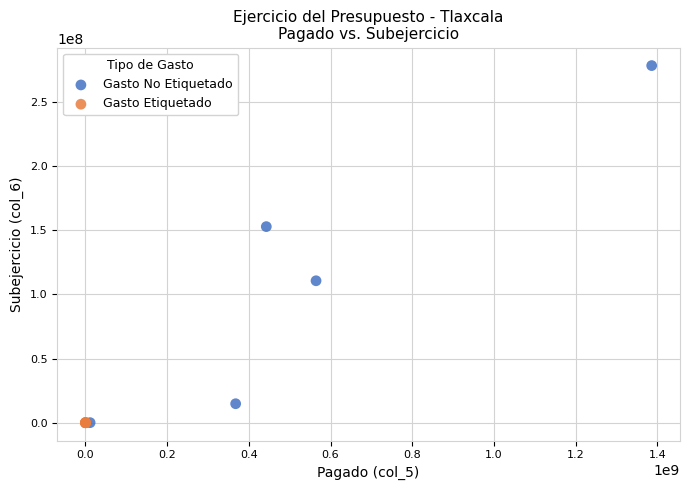

Which series has the largest Y range (max minus min)?

Gasto No Etiquetado